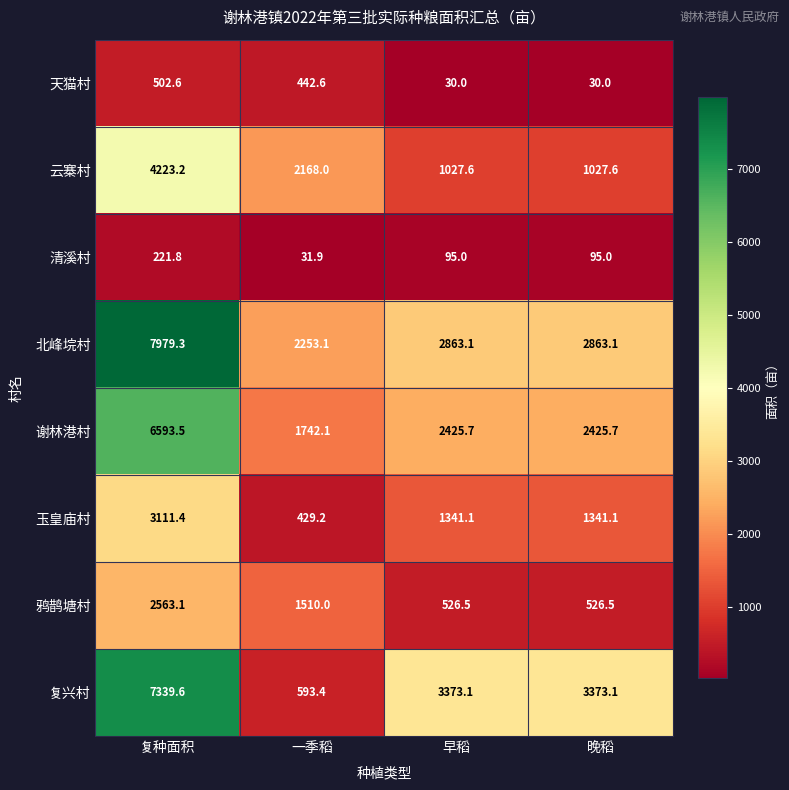

What is the difference between the 鸦鹊塘村 values at 早稻 and 复种面积?

2036.6